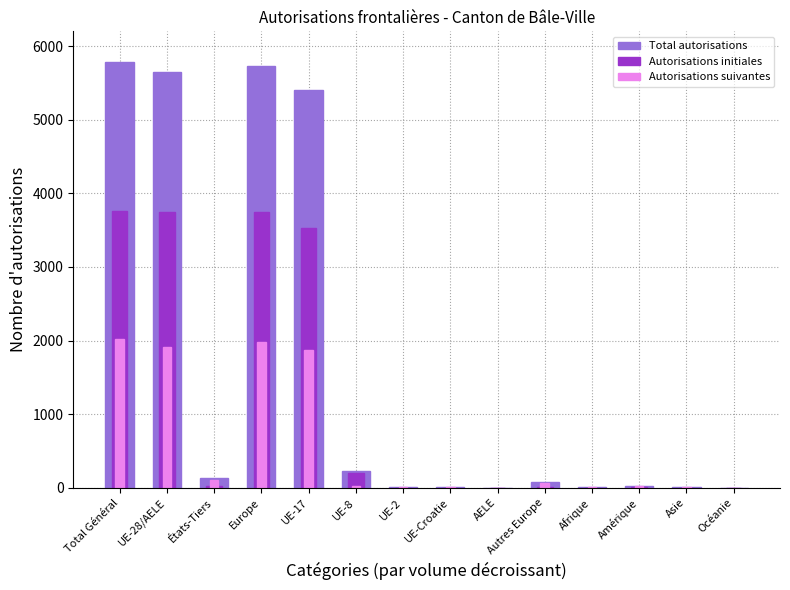

Which series has the widest spread of values?

Total autorisations